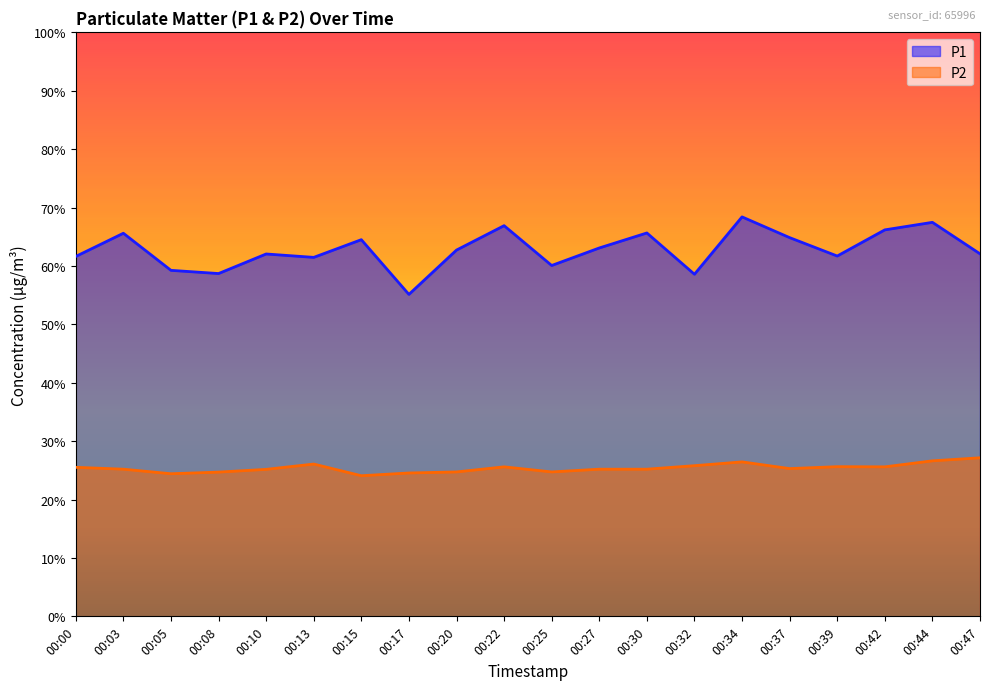

What is the minimum value for P2?

24.1